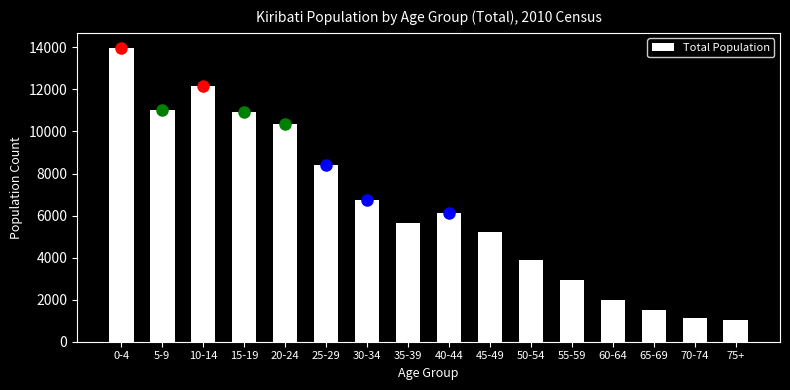

Reading left to right, list all the values displayed in this chart.

0-4=13992	5-9=11026	10-14=12166	15-19=10926	20-24=10366	25-29=8416	30-34=6721	35-39=5625	40-44=6116	45-49=5234	50-54=3892	55-59=2927	60-64=1985	65-69=1520	70-74=1108	75+=1038